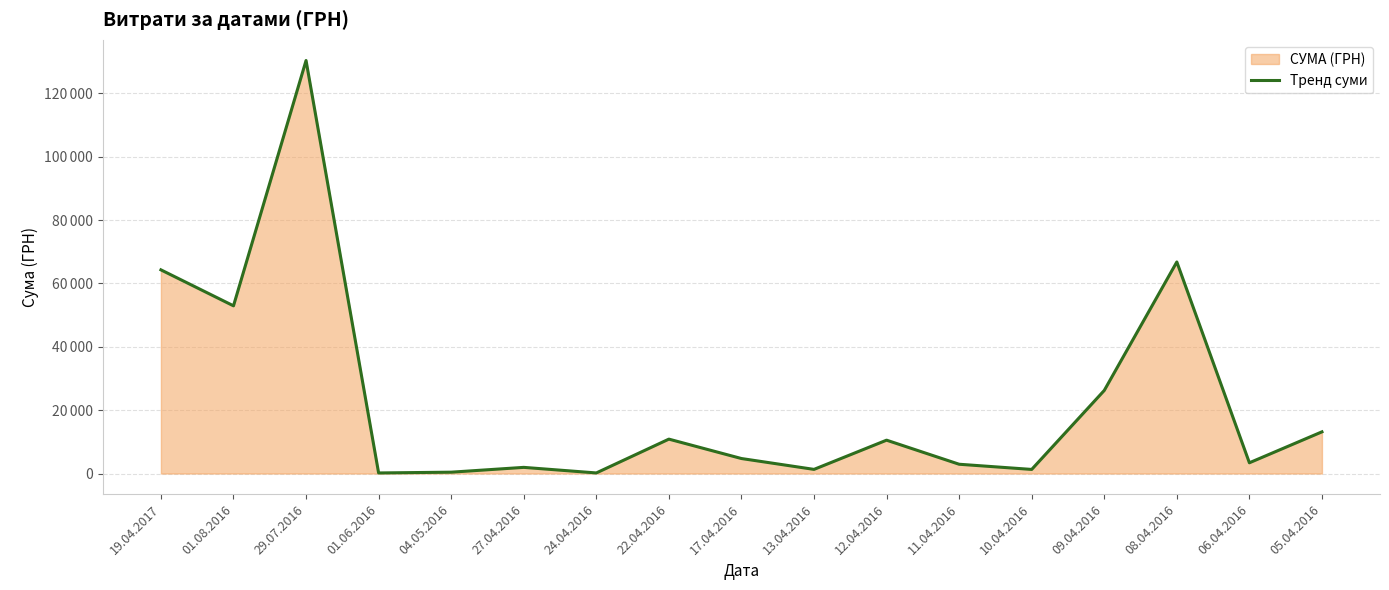

Where is the first local maximum?

29.07.2016